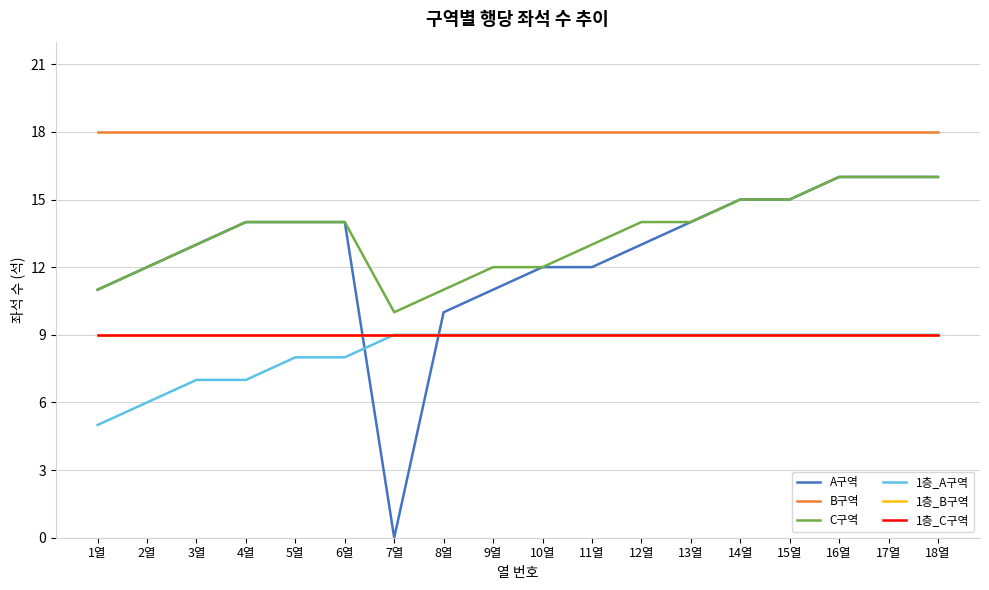

True or false: A구역 has more than 1 points higher than both neighbors.

False